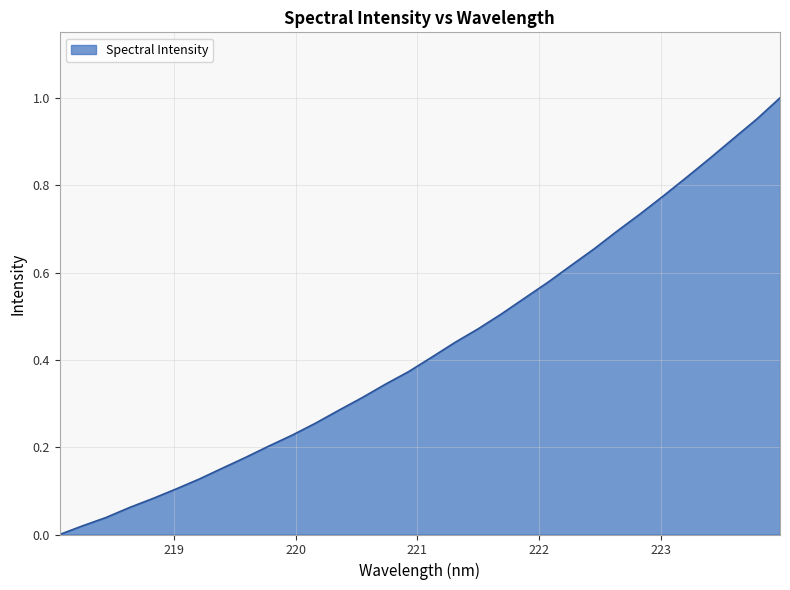

How many values exceed 0?

31